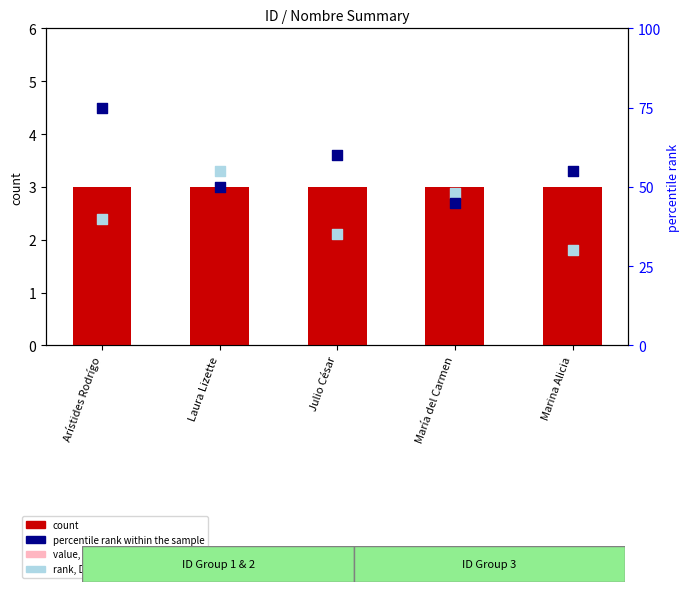

What is the total value across all series at Laura Lizette?

109.0